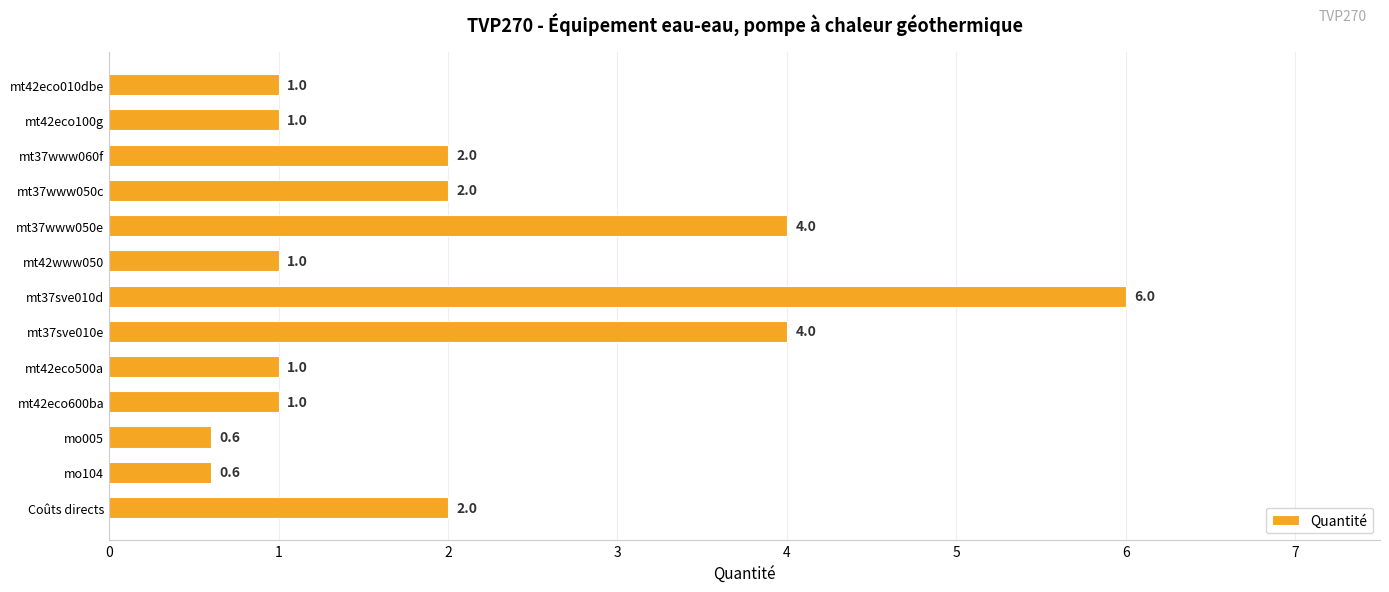

What is the sum of the values at Coûts directs and mt42eco010dbe?

3.0